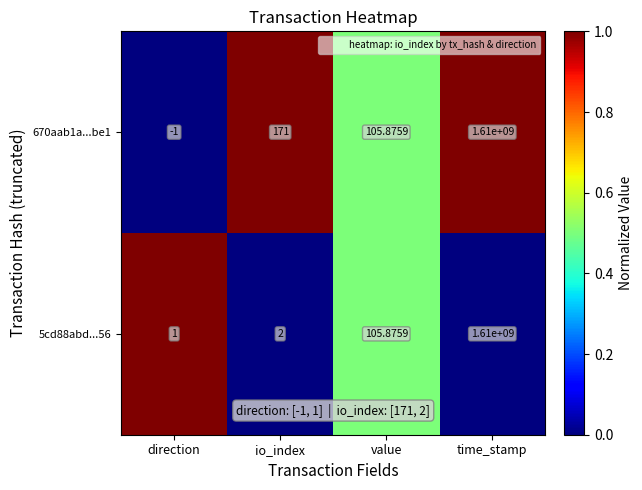

How many values in 670aab1a...be1 are below zero?

1